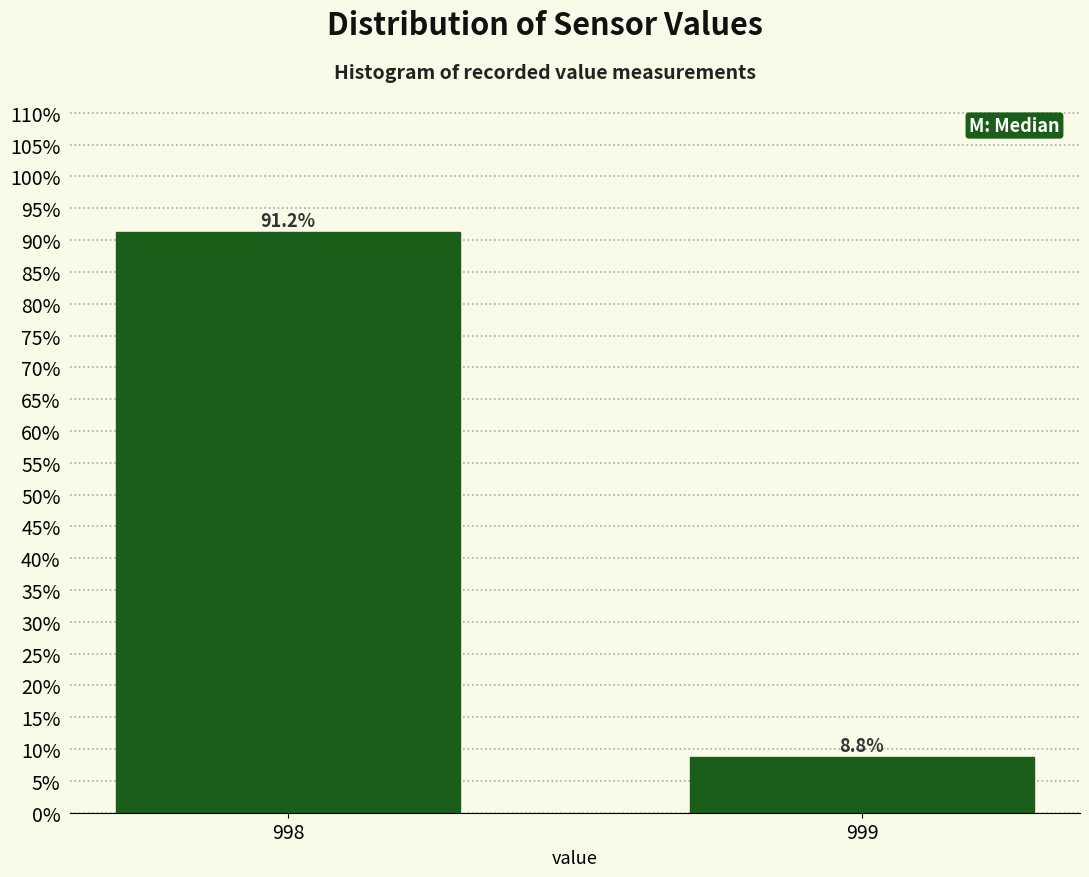

List the labels in order of value, smallest first.

999, 998